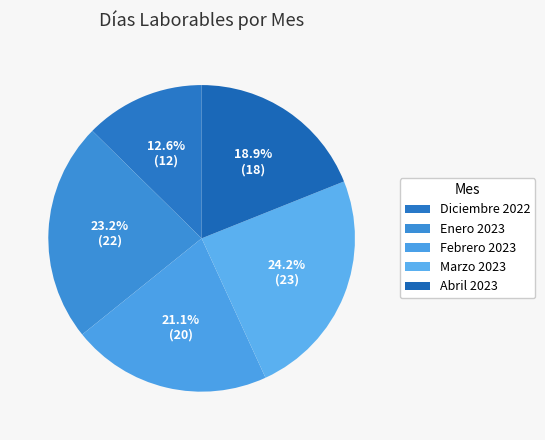

What is the change in value from Diciembre 2022 to Enero 2023?

+10